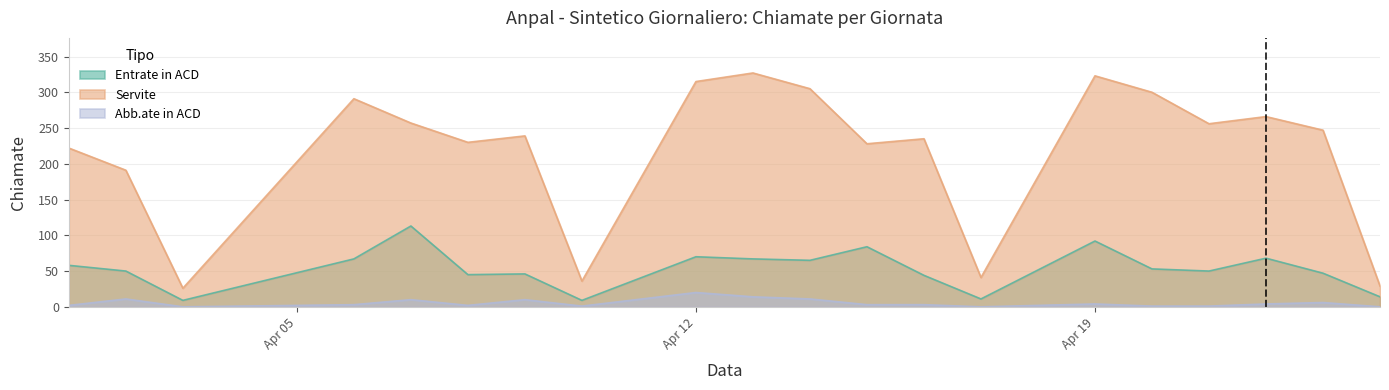

Is the value of Abb.ate in ACD at 2021-04-16 greater than the value of Entrate in ACD at 2021-04-21?

No